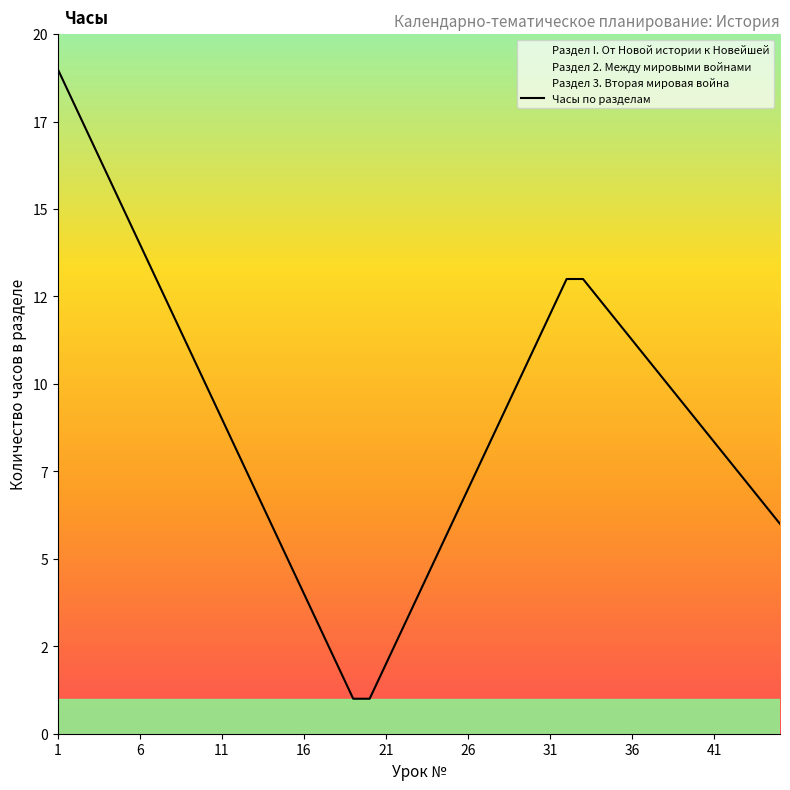

True or false: Раздел 2. Между мировыми войнами and Раздел I. От Новой истории к Новейшей cross at least once.

False